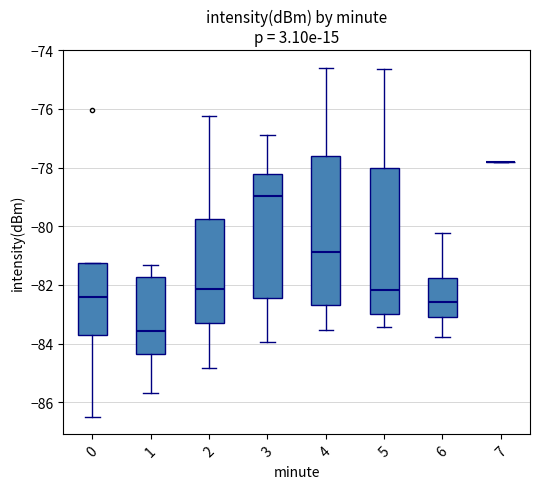

Reading left to right, transcribe this box plot: for each box, give where its median line is, the range the box spans, and where its two whiskers end, as read against the y-axis. The values are not printed on the chart, so give them approximately, as read against the axis.

0: median -82.4, box -83.8 to -81.2, whiskers -86.4 to -81.2
1: median -83.6, box -84.4 to -81.8, whiskers -85.6 to -81.4
2: median -82.2, box -83.4 to -79.8, whiskers -84.8 to -76.2
3: median -79.0, box -82.4 to -78.2, whiskers -84.0 to -76.8
4: median -80.8, box -82.6 to -77.6, whiskers -83.6 to -74.6
5: median -82.2, box -83.0 to -78.0, whiskers -83.4 to -74.6
6: median -82.6, box -83.2 to -81.8, whiskers -83.8 to -80.2
7: box collapsed to a line at -77.8, whiskers -77.8 to -77.8